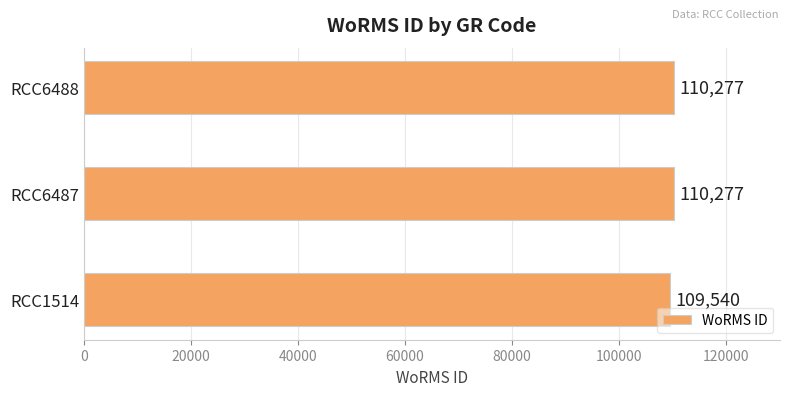

How many series are shown in this chart?

1